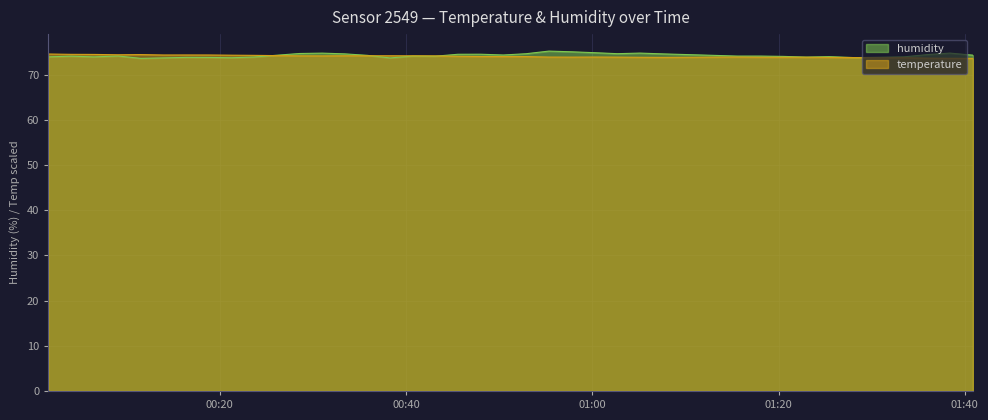

What is the minimum value for humidity?

73.6